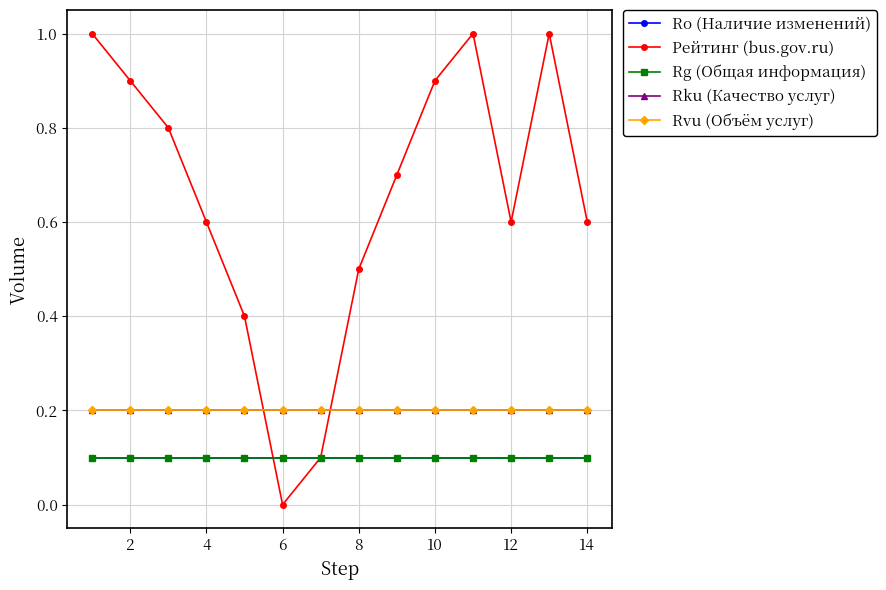

True or false: Рейтинг (bus.gov.ru) and Ro (Наличие изменений) cross at least once.

True